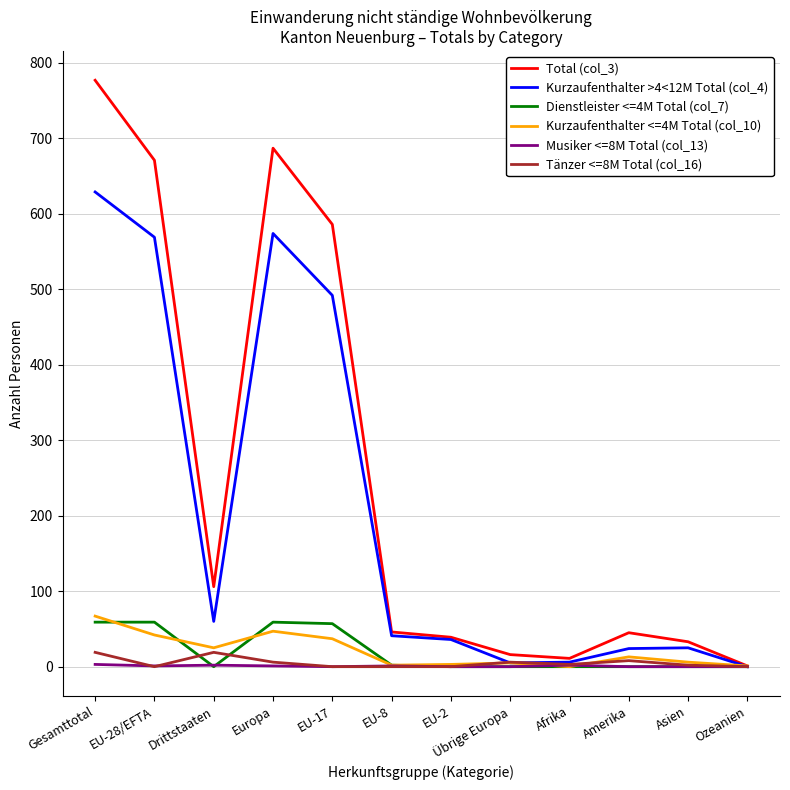

Which series has the largest range (max minus min)?

Total (col_3)